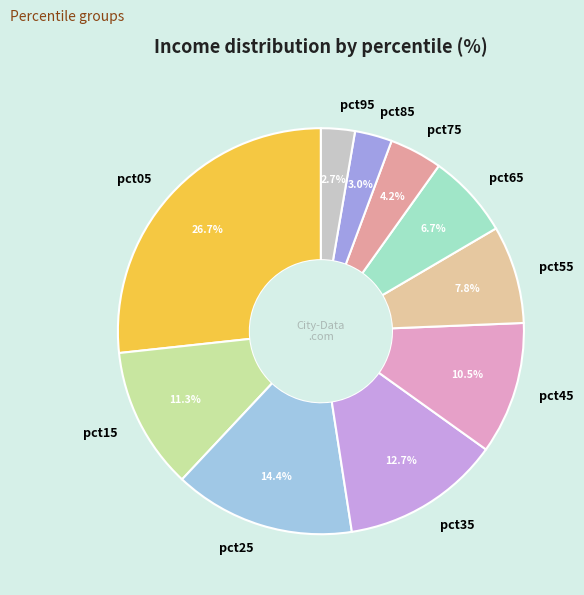

To the nearest percent, what percentage of the pie is pct15?

11%